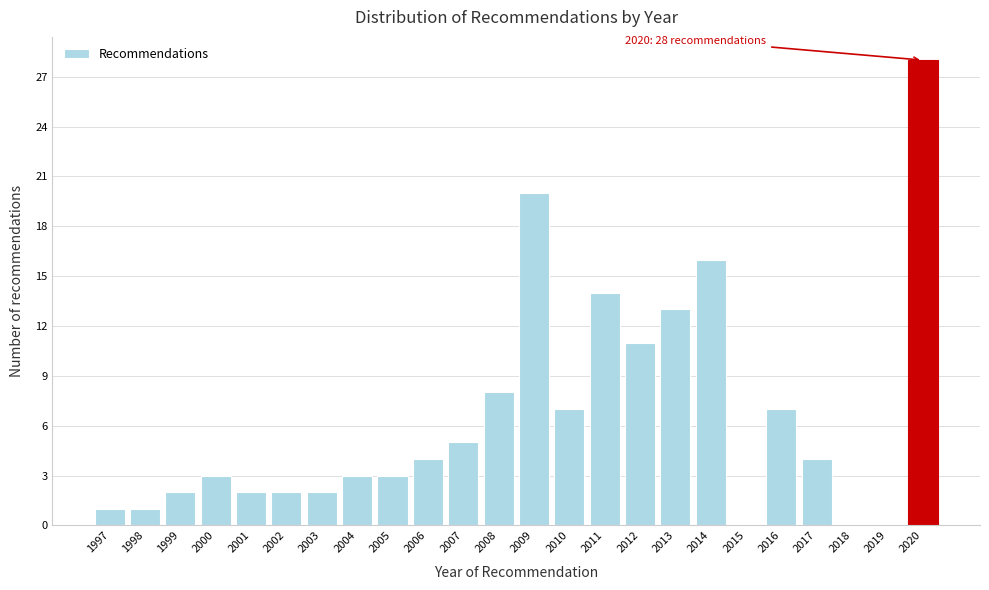

Reading right to left, what are all the values shown in this chart?

2020=28	2019=0	2018=0	2017=4	2016=7	2015=0	2014=16	2013=13	2012=11	2011=14	2010=7	2009=20	2008=8	2007=5	2006=4	2005=3	2004=3	2003=2	2002=2	2001=2	2000=3	1999=2	1998=1	1997=1